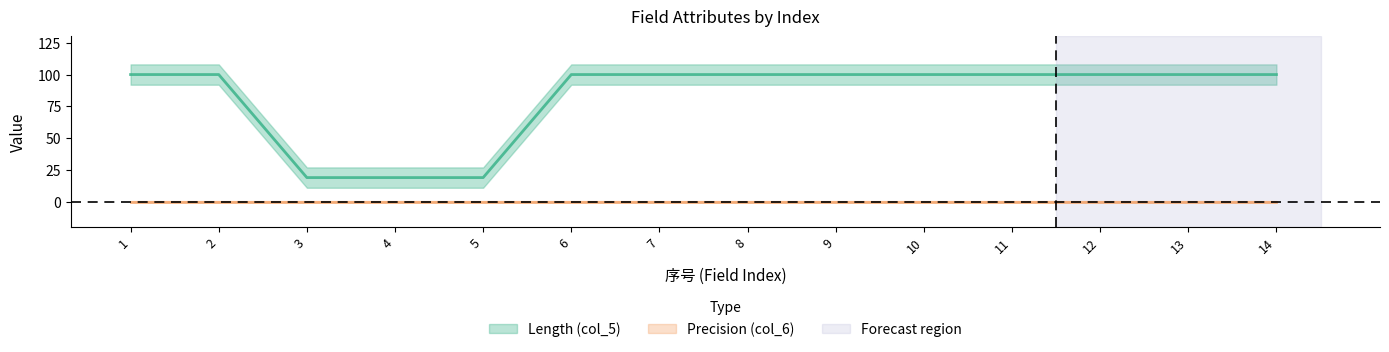

List the labels in order of value, largest first.

1, 2, 6, 7, 8, 9, 10, 11, 12, 13, 14, 3, 4, 5